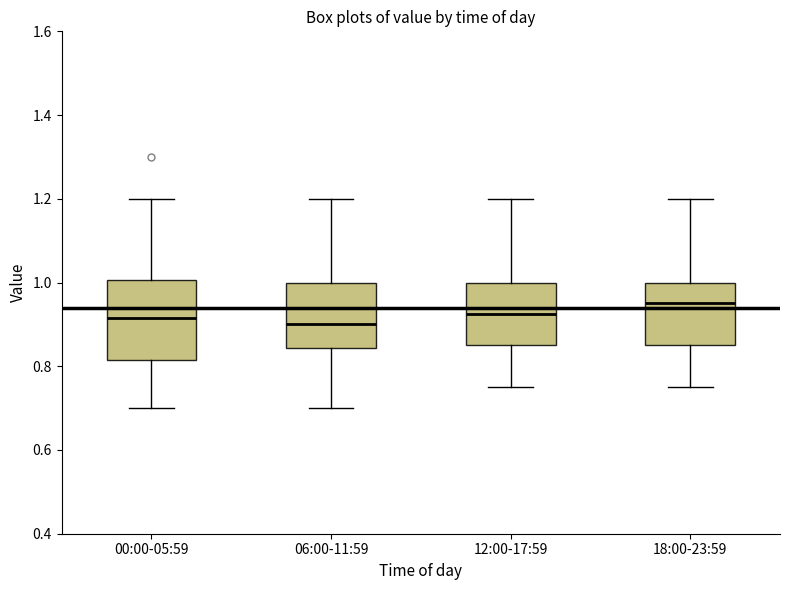

Where does the median line of the box for 00:00-05:59 sit on the y-axis? The values are not printed on the chart, so give them approximately, as read against the axis.

0.92